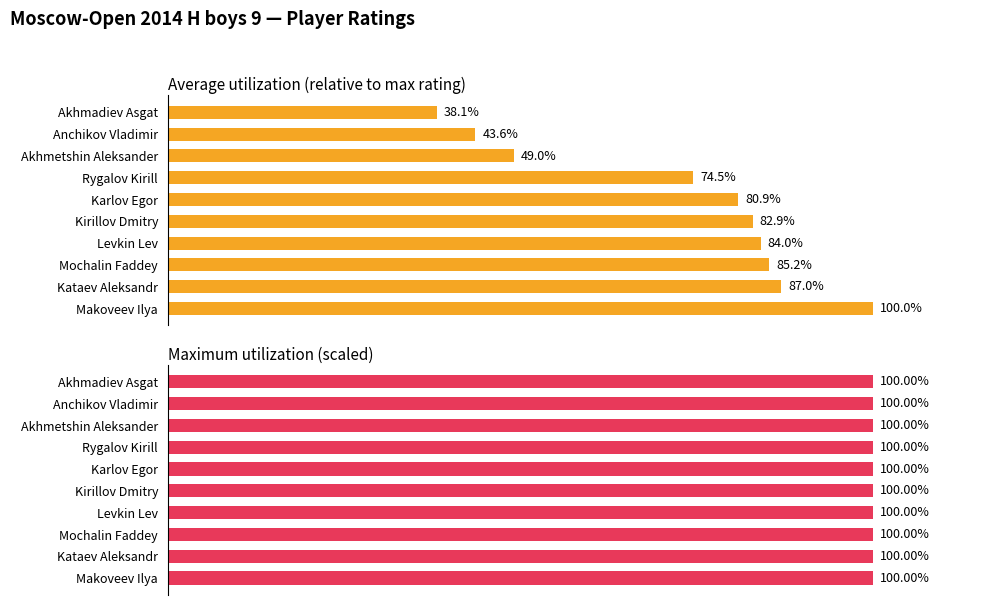

What is the difference between the maximum and minimum values in the Average Rating % series?

61.9